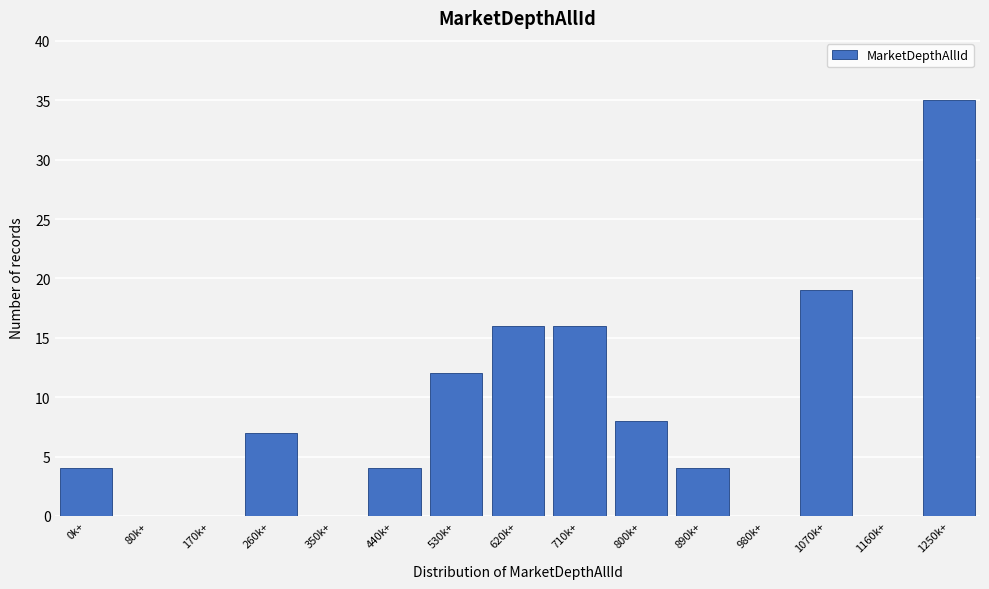

Reading right to left, extract all data points from this chart.

1250k+=35	1160k+=0	1070k+=19	980k+=0	890k+=4	800k+=8	710k+=16	620k+=16	530k+=12	440k+=4	350k+=0	260k+=7	170k+=0	80k+=0	0k+=4